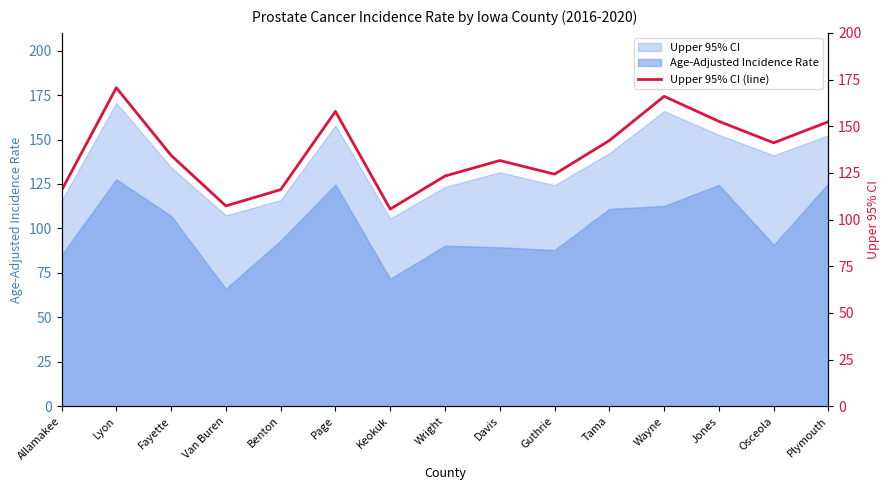

What value does the data have at Benton?

116.0